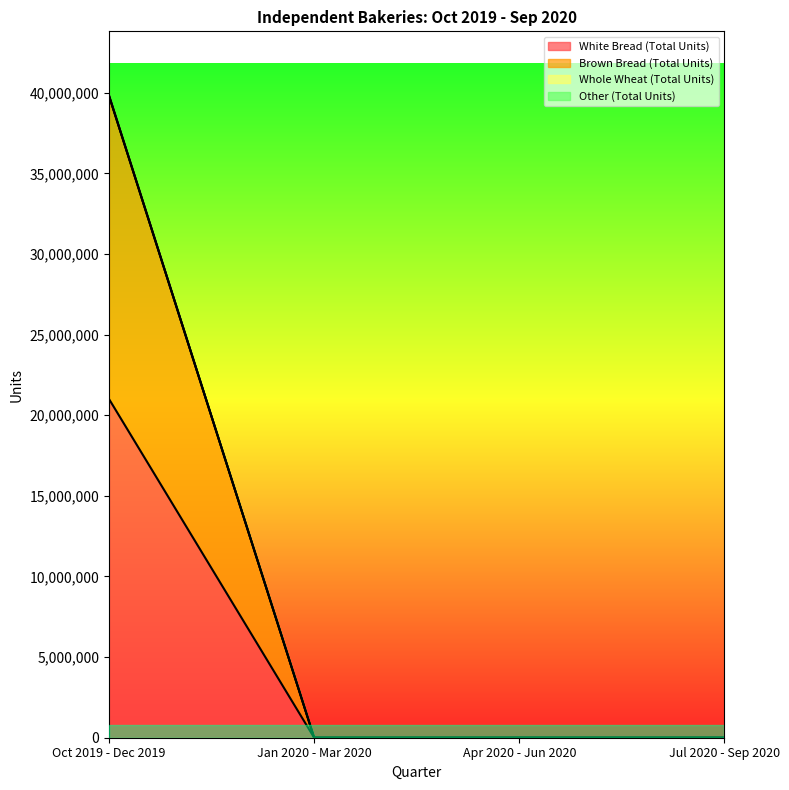

Reading left to right, transcribe all the data shown in this chart.

White Bread (Total Units): 21002308	0	0	0
Brown Bread (Total Units): 39795100	0	0	0
Whole Wheat (Total Units): 39821261	0	0	0
Other (Total Units): 39822608	0	0	0